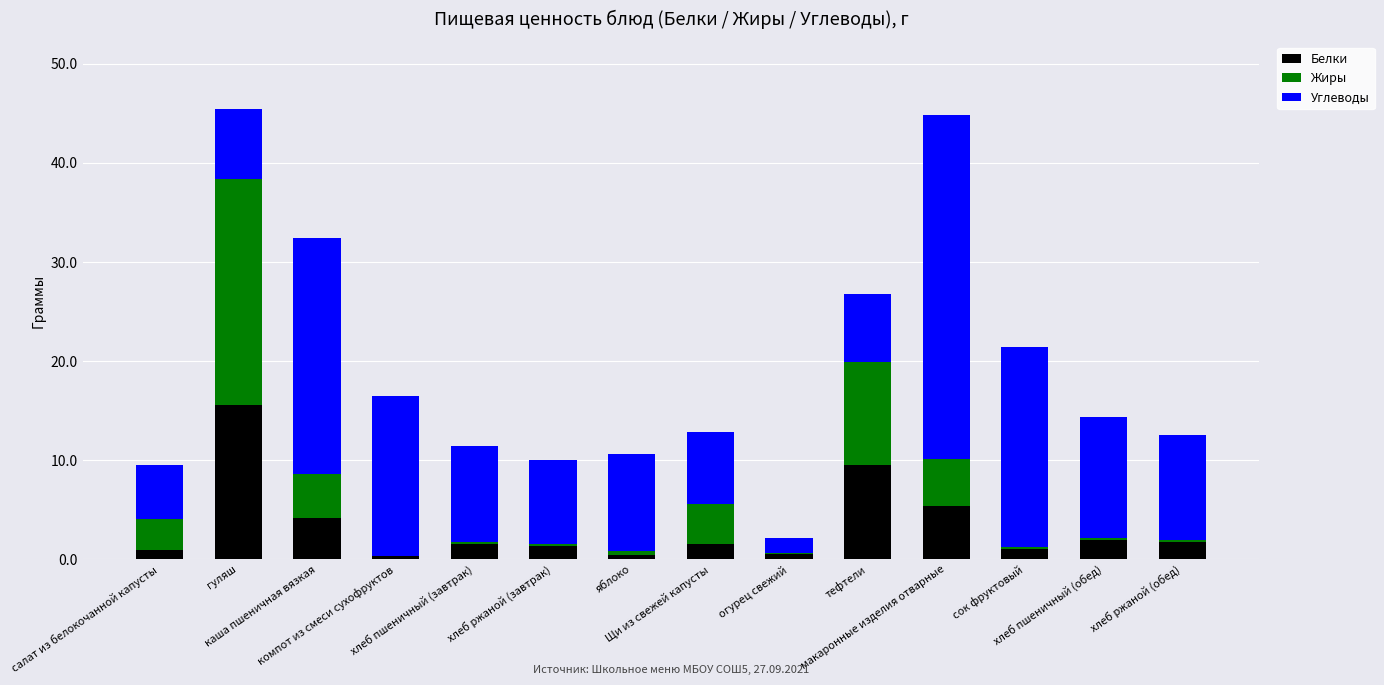

What is the maximum value for Белки?

15.5